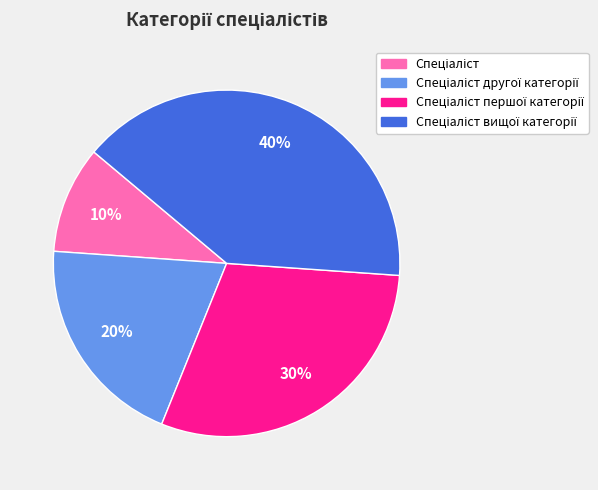

To the nearest percent, what is the average slice percentage?

25%